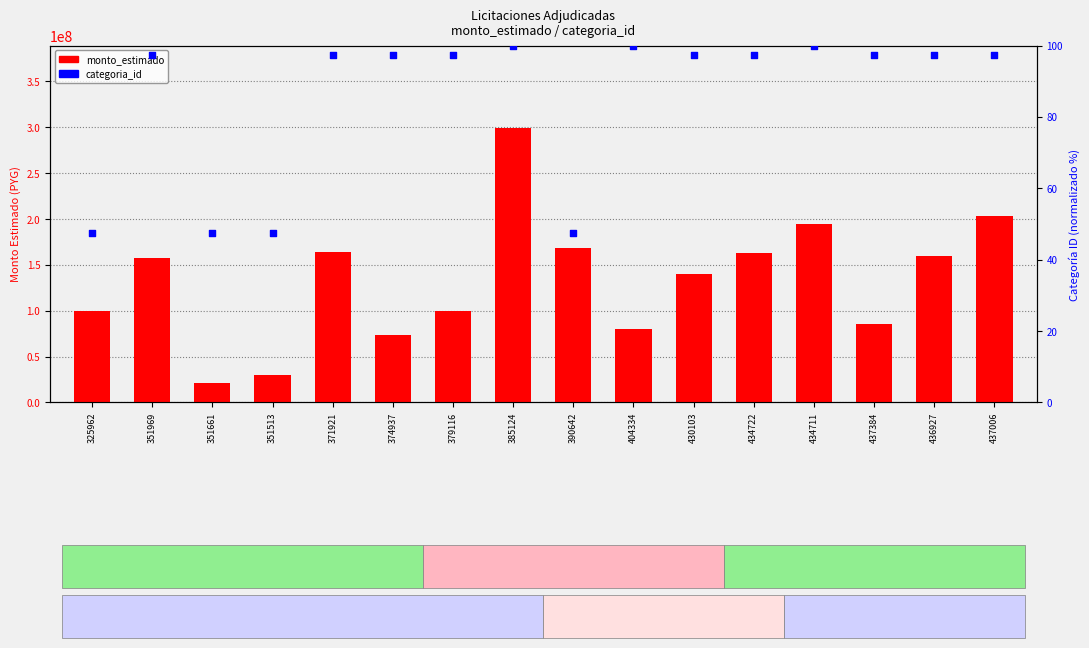

At how many categories does at least one series exceed 150885260?

8